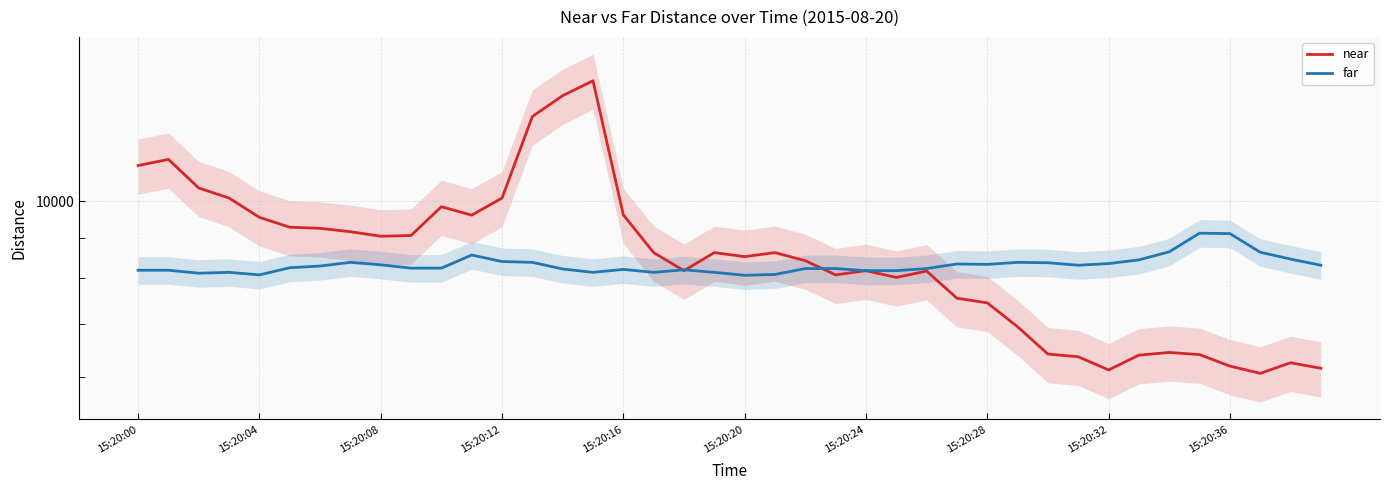

What is the sum of the near values at 13 and 30?

19220